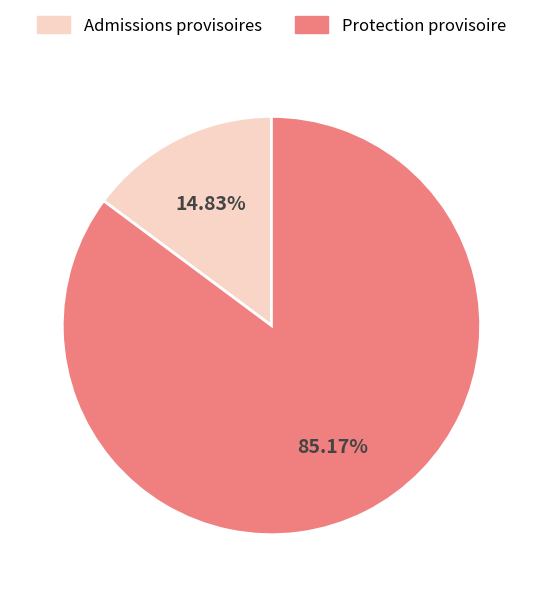

Does any single category account for the majority?

Yes